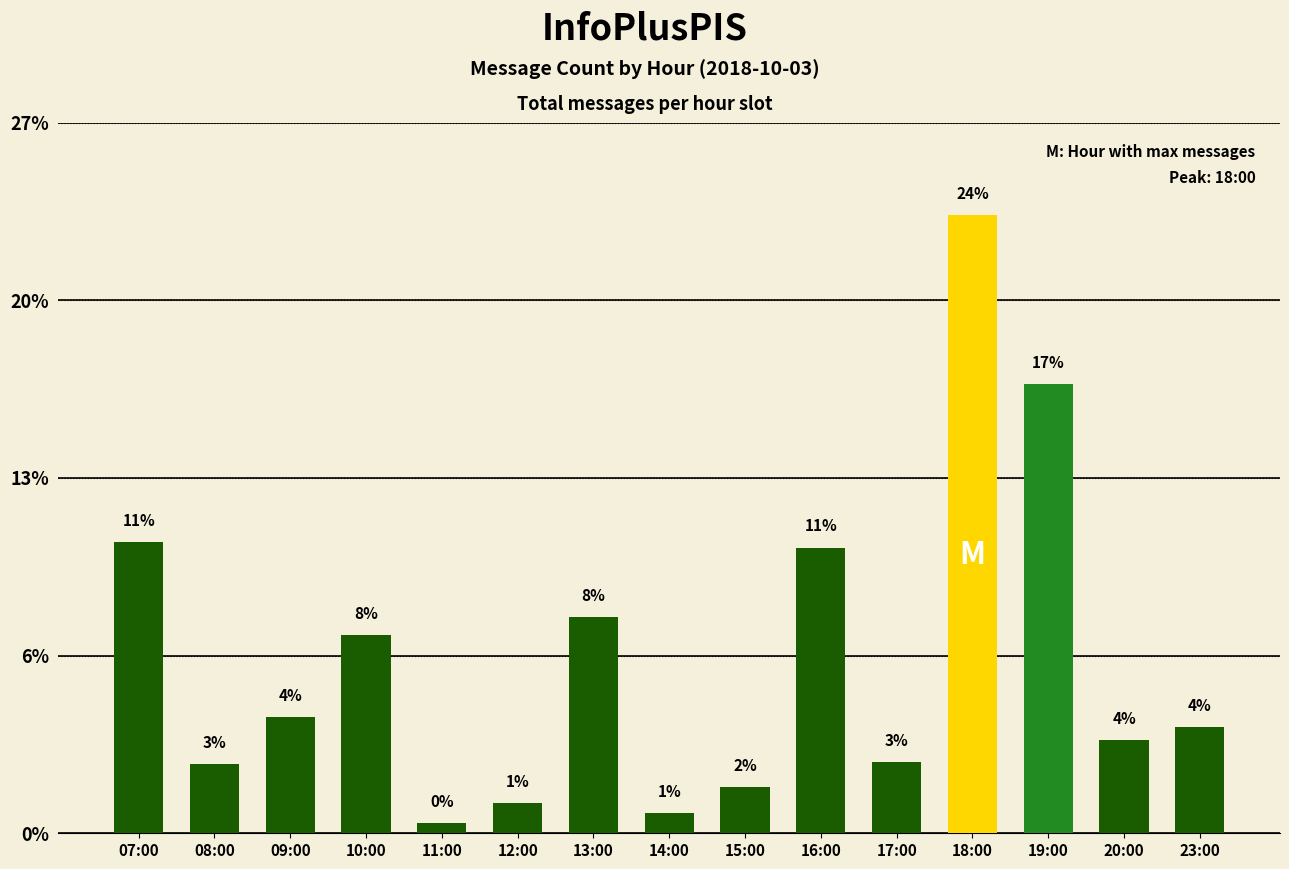

Are the bars horizontal?

No